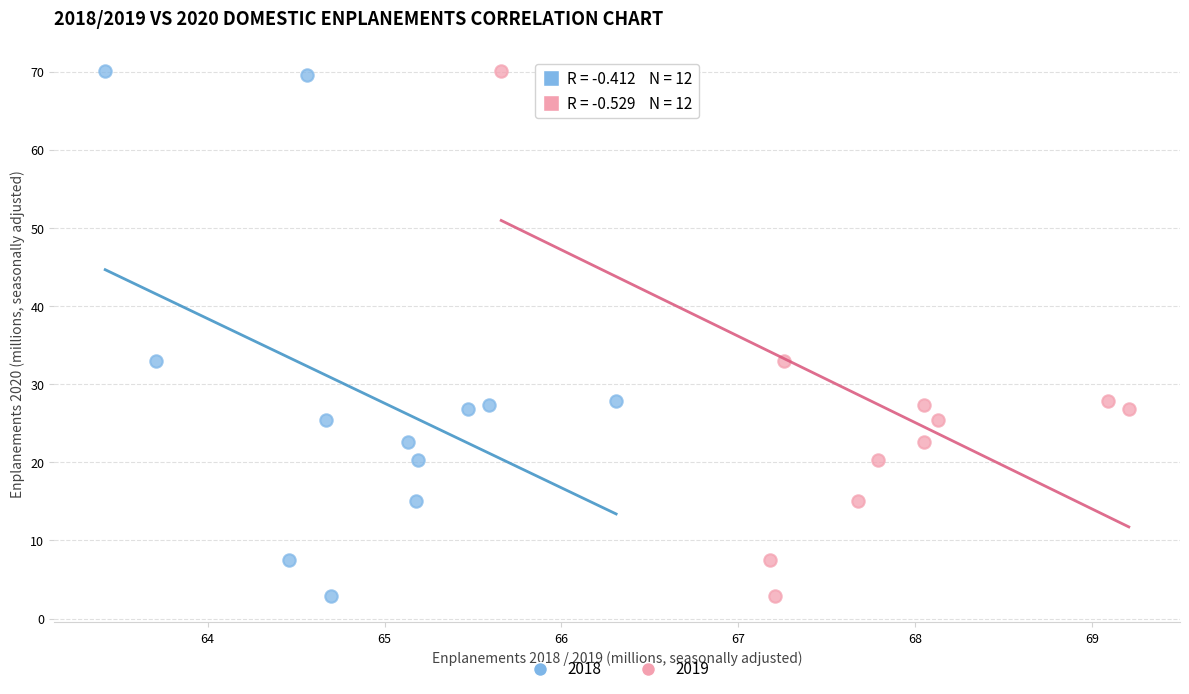

What are all the series names shown in the legend?

2018, 2019